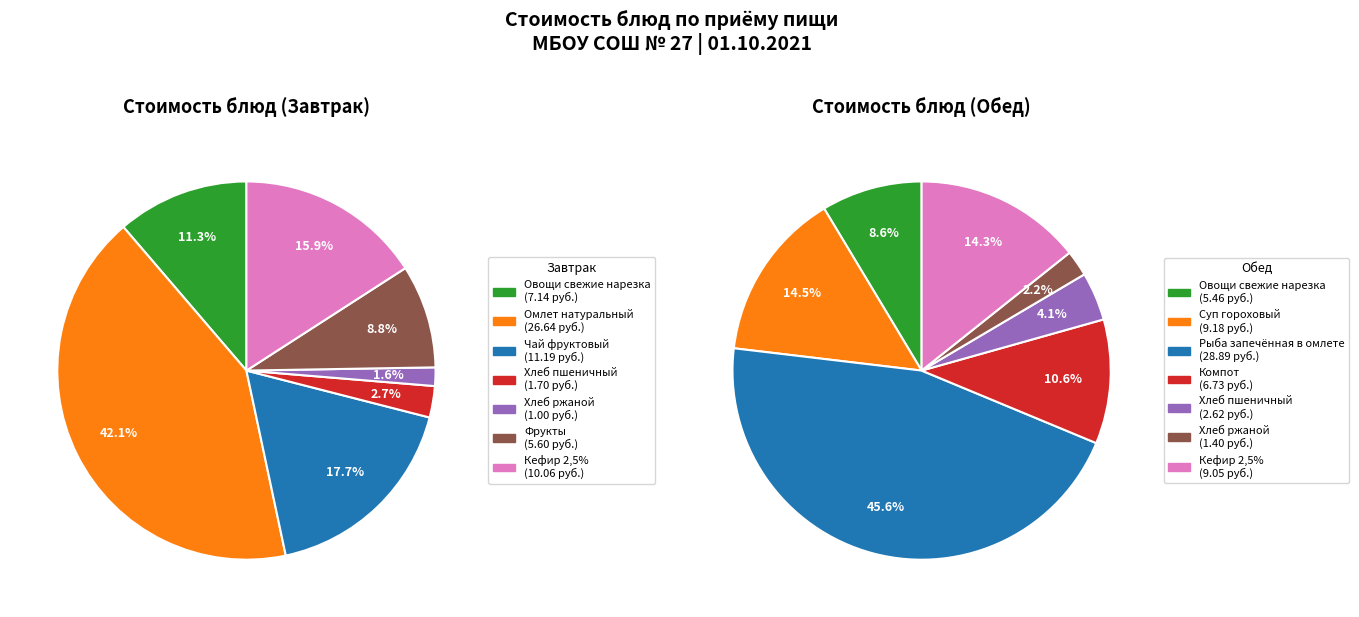

What is the total percentage of 6 and 4?

17.5%